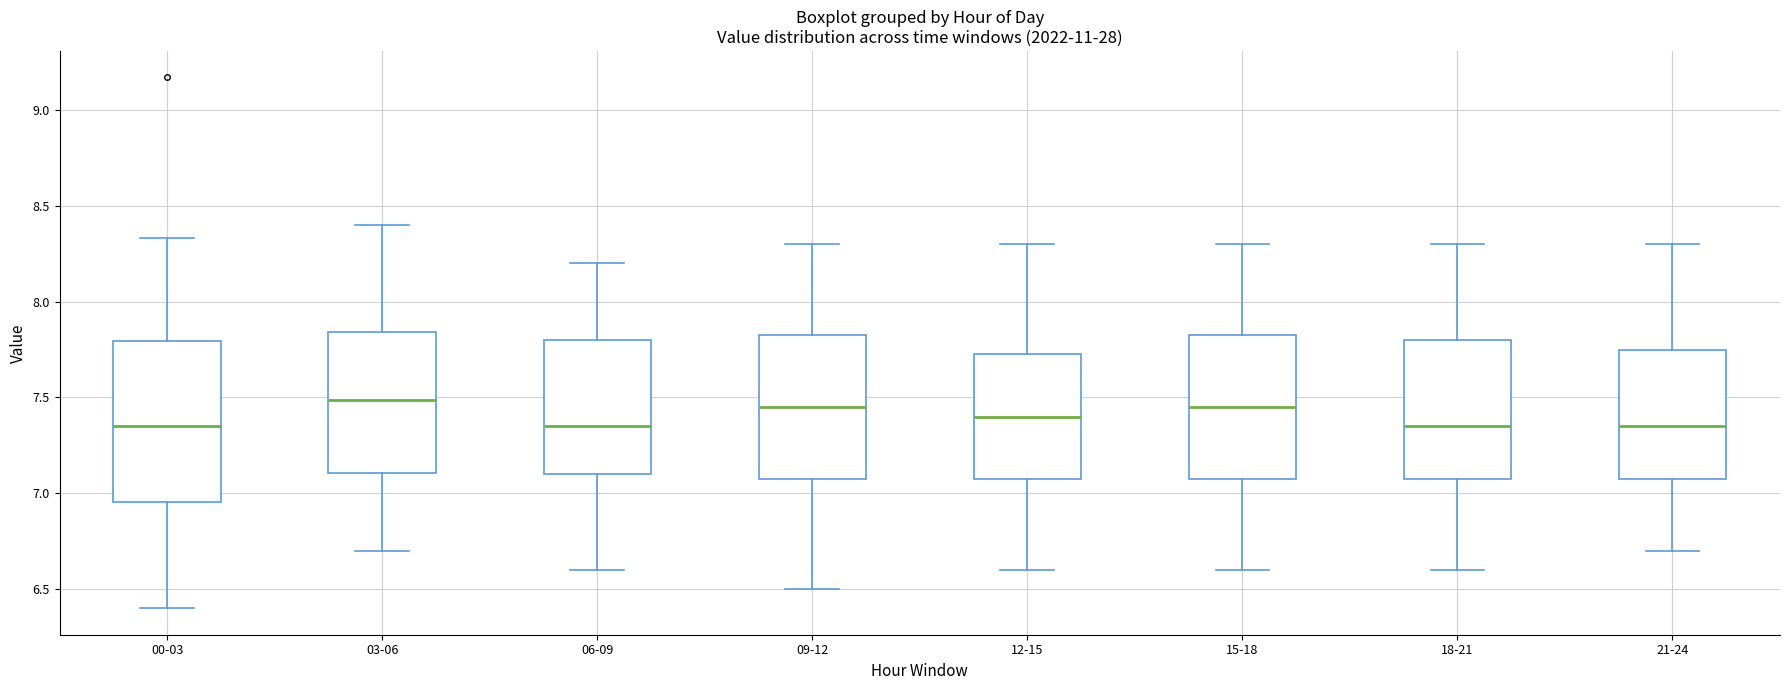

Where does the lower whisker of the box for 00-03 end on the y-axis? The values are not printed on the chart, so give them approximately, as read against the axis.

6.40